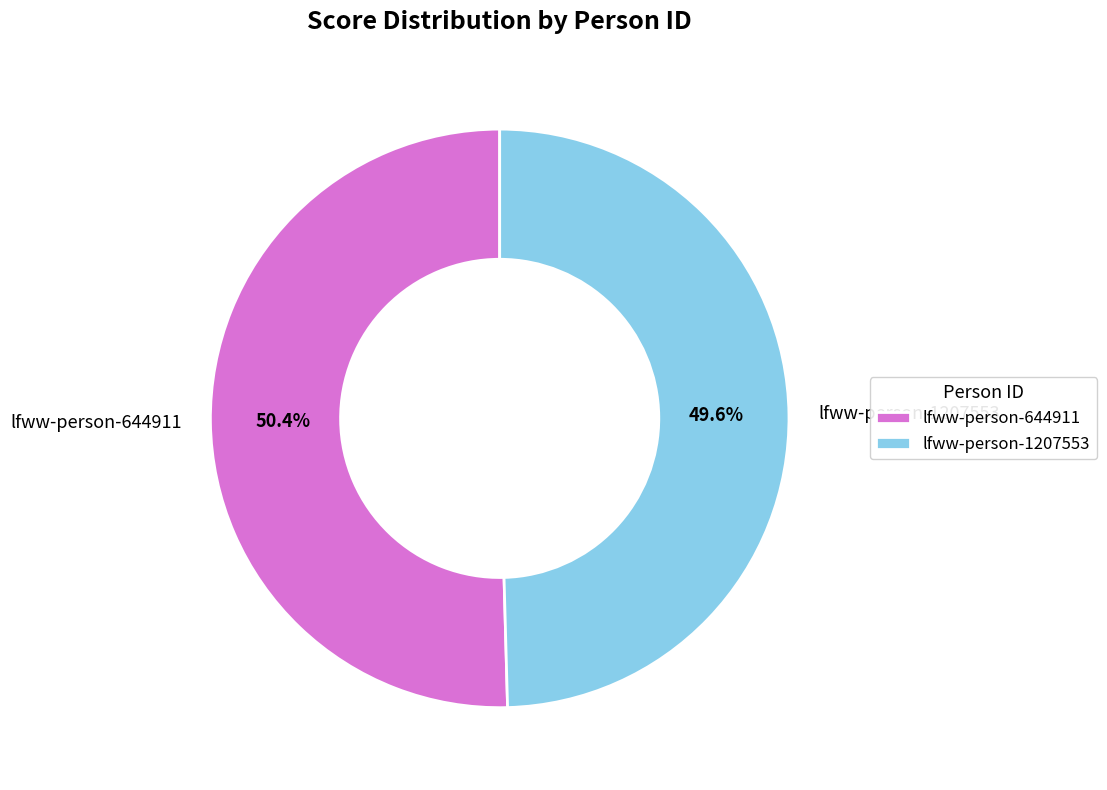

Is the sum of lfww-person-644911 and lfww-person-1207553 greater than half?

Yes